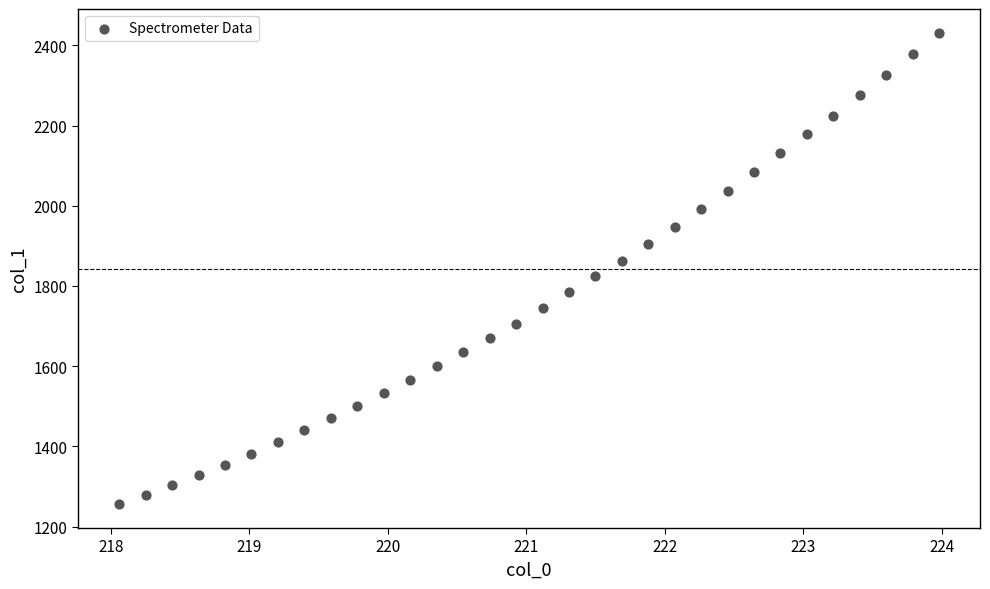

What is the range of Y values (max minus min)?

1176.7